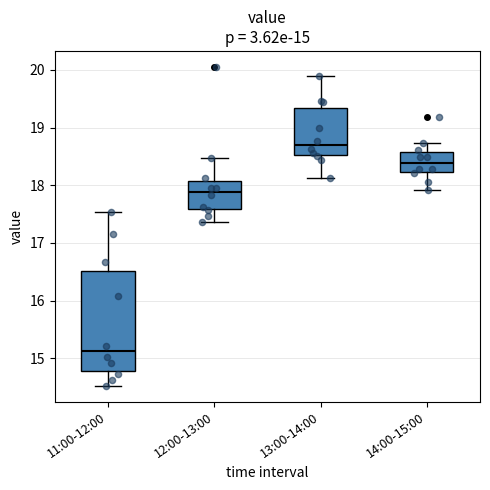

Which box's median line is the lowest?

11:00-12:00